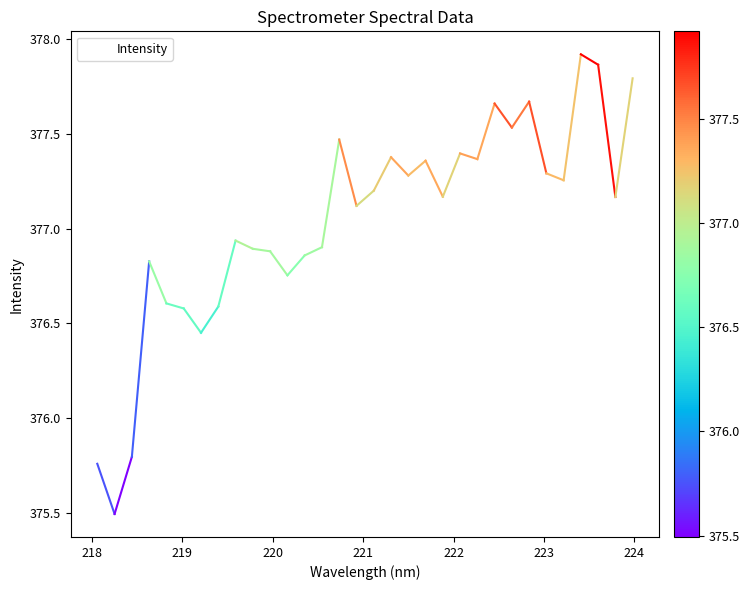

What is the minimum value shown in the chart?

375.5